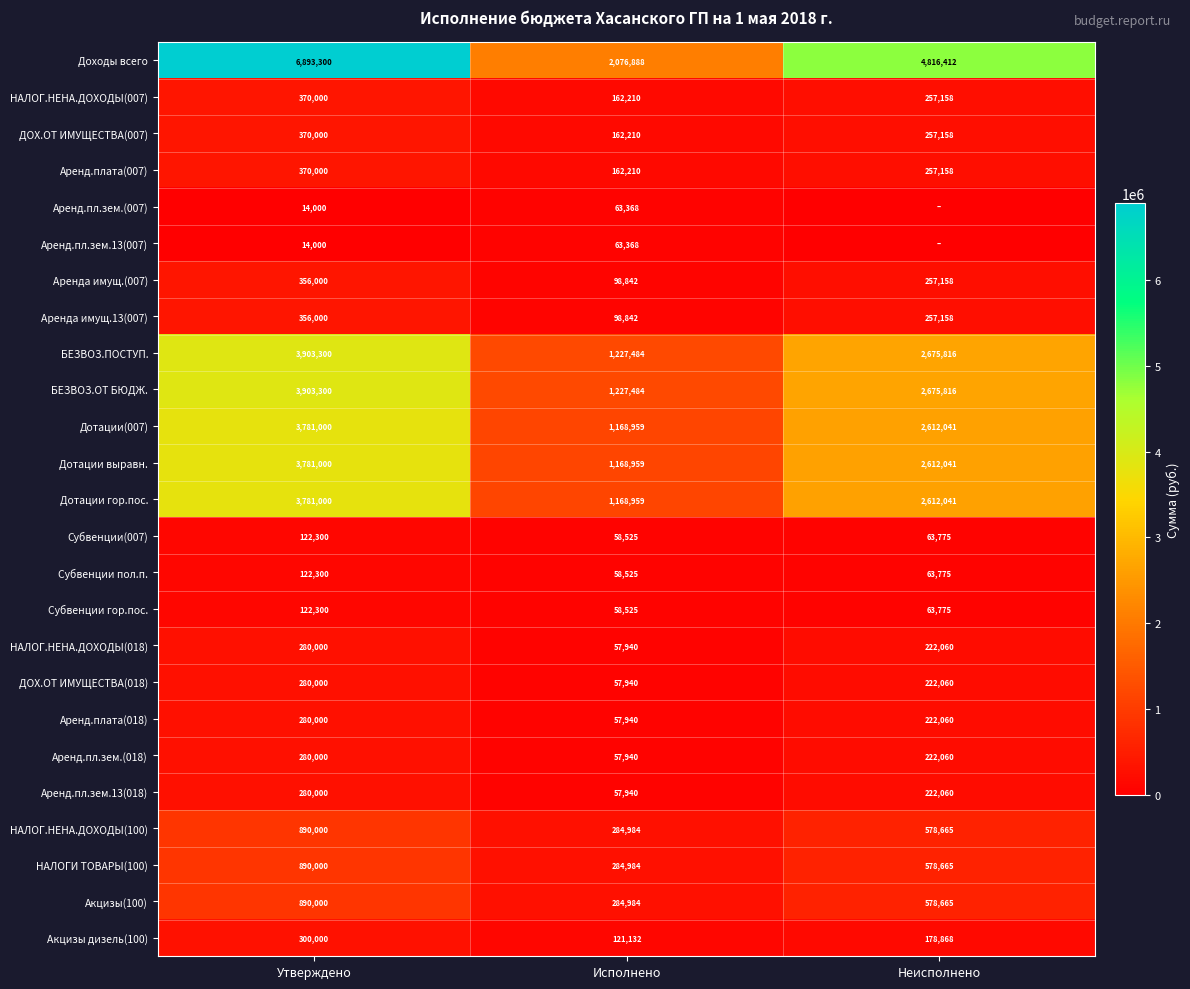

Which has a higher value, Неисполнено or Утверждено?

Утверждено